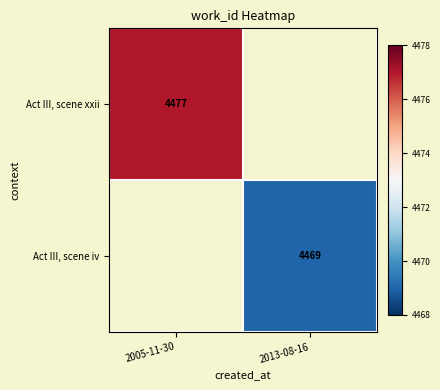

Between 2013-08-16 and 2005-11-30, which is larger?

2005-11-30